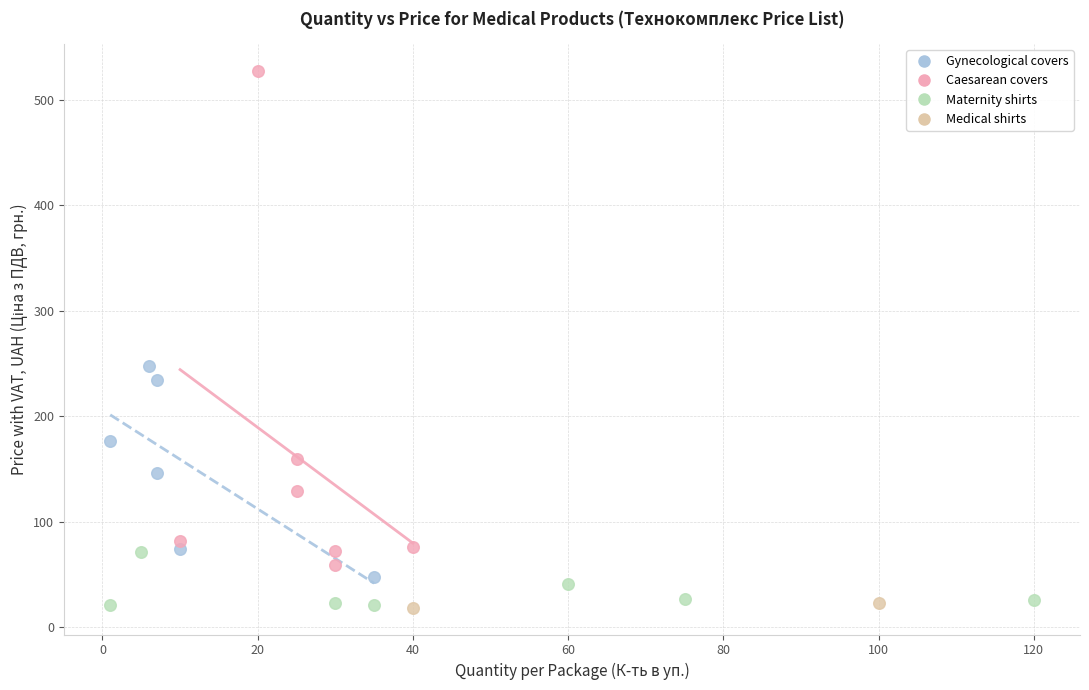

Which series has the largest Y range (max minus min)?

Caesarean covers